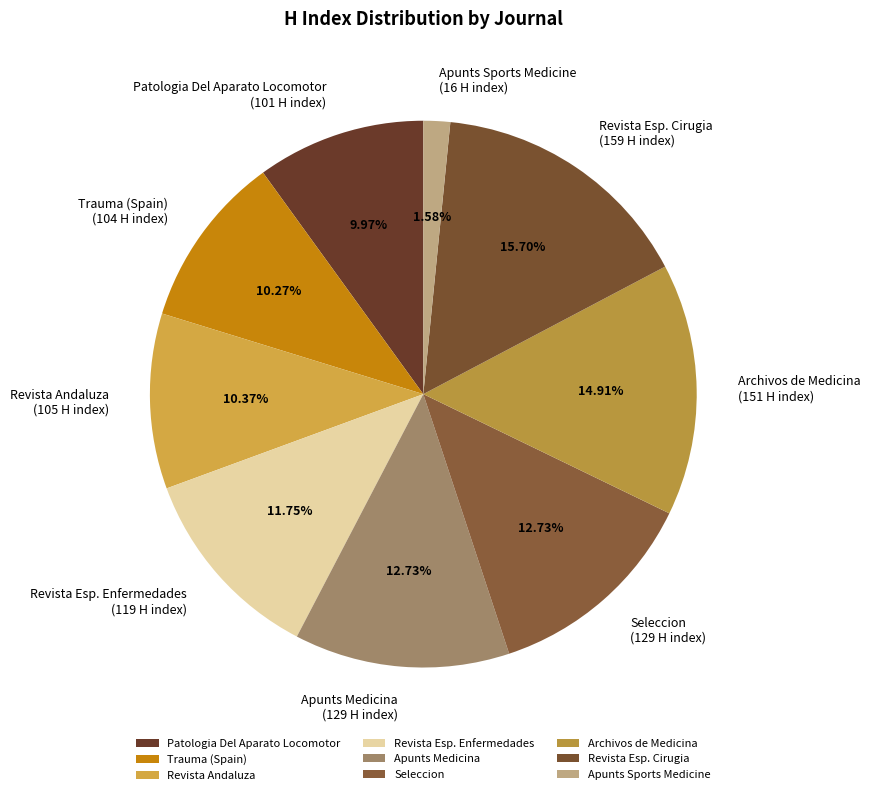

Which slice is the largest?

Revista Esp. Cirugia